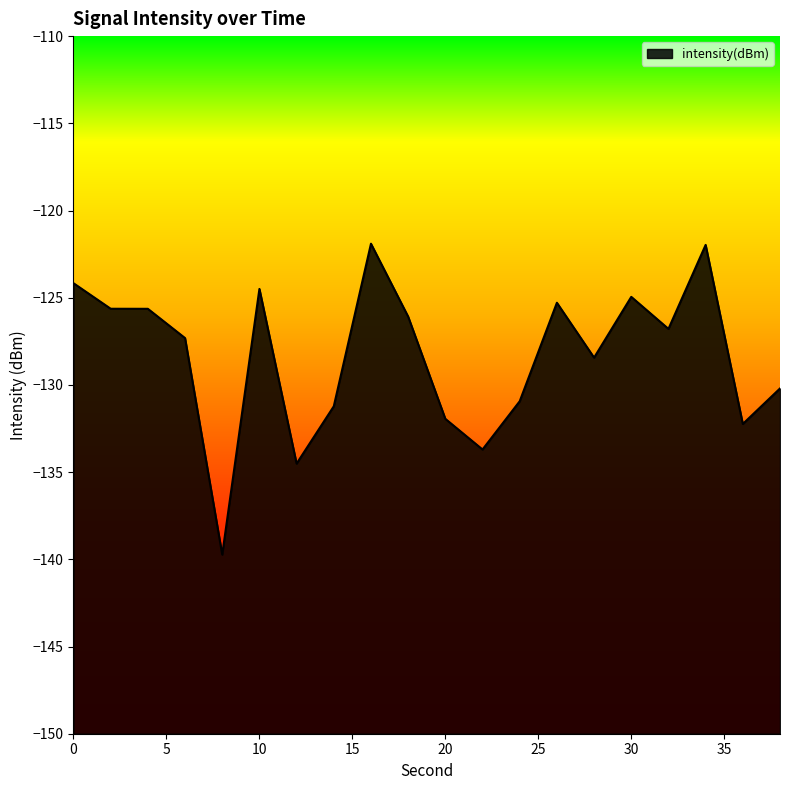

At which category does the data reach its first local peak?

10